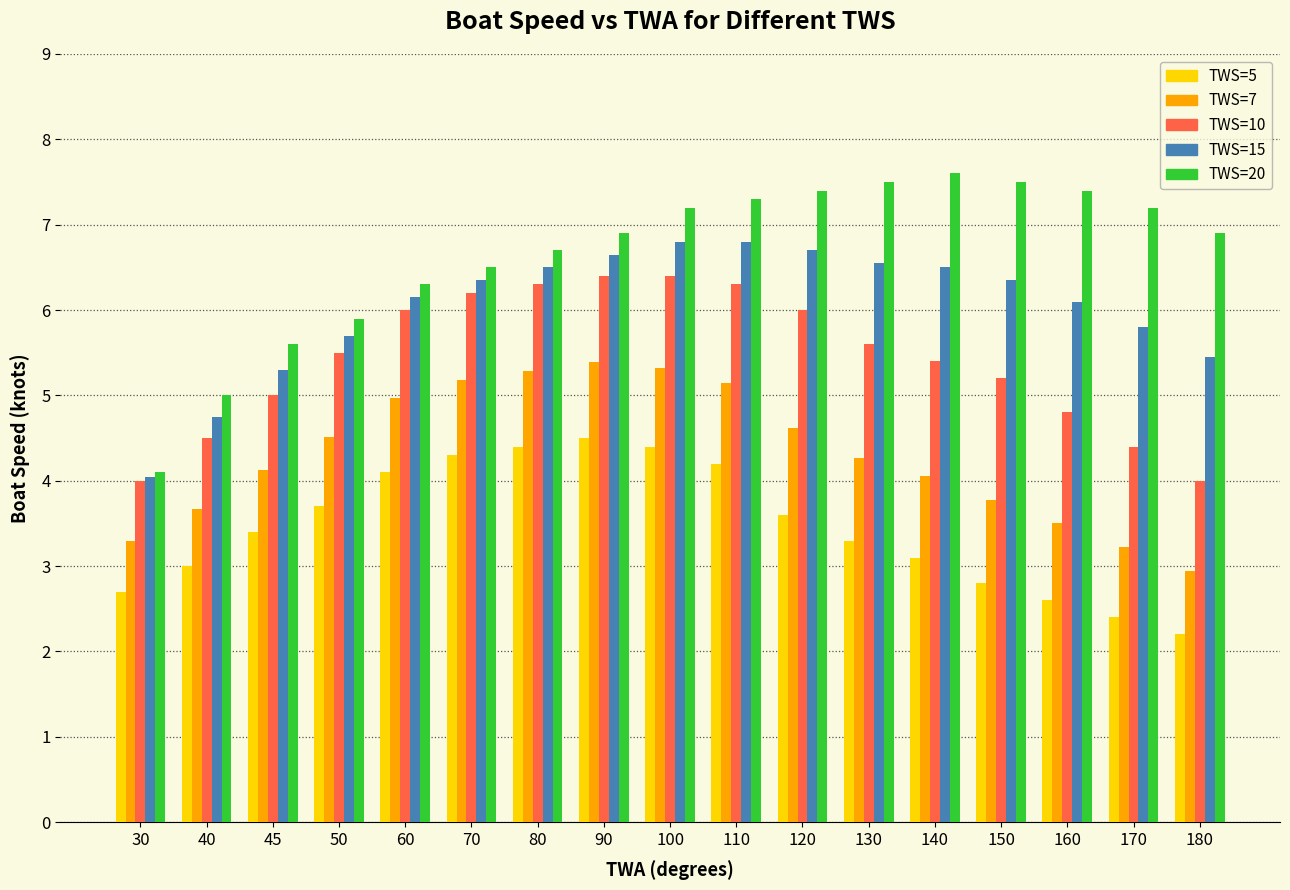

What is the maximum value for TWS=5?

4.5